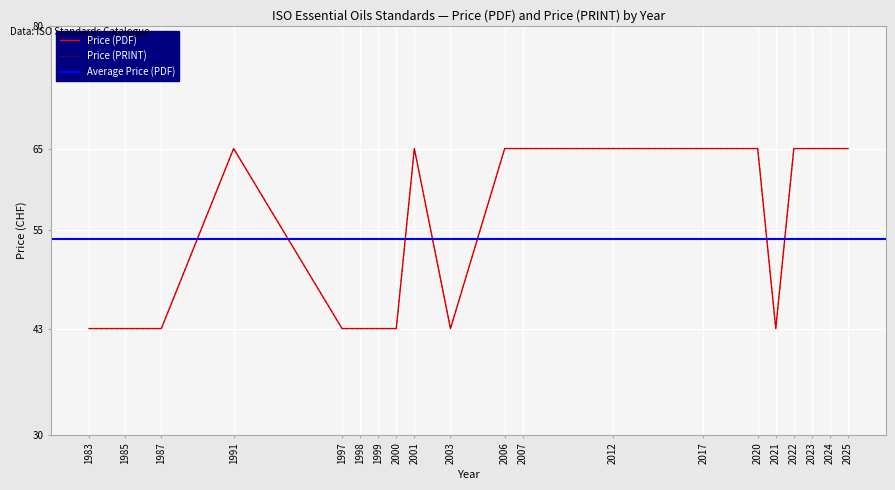

Between 1987 and 1985, which is larger?

1987